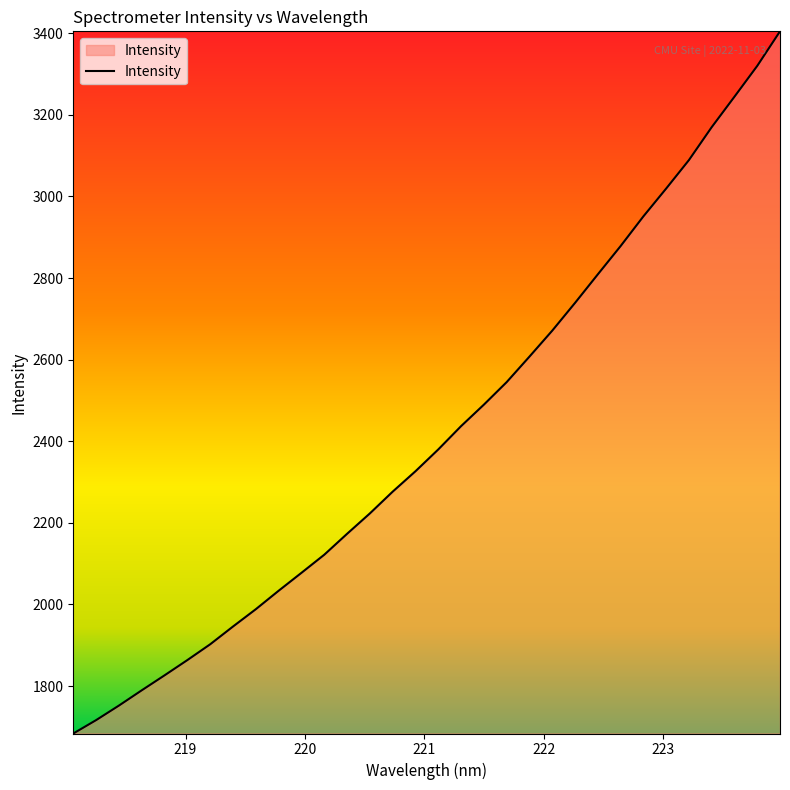

What is the minimum value shown in the chart?

1683.8